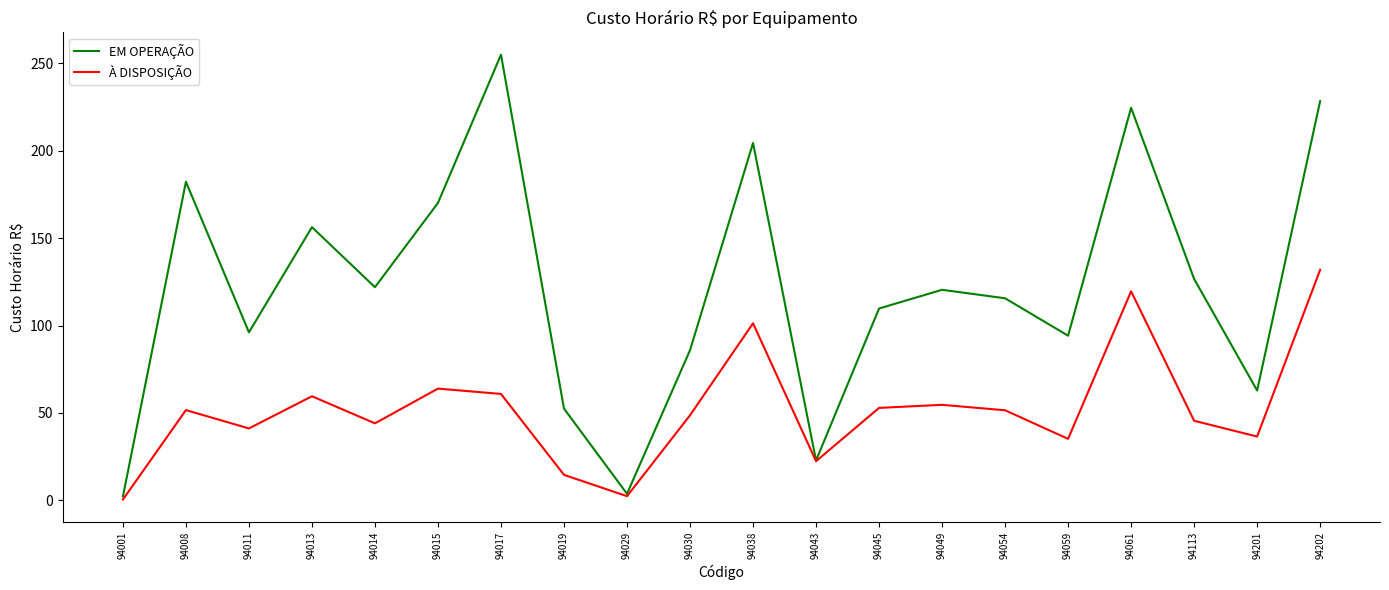

Is this an area chart (filled region under the line)?

No